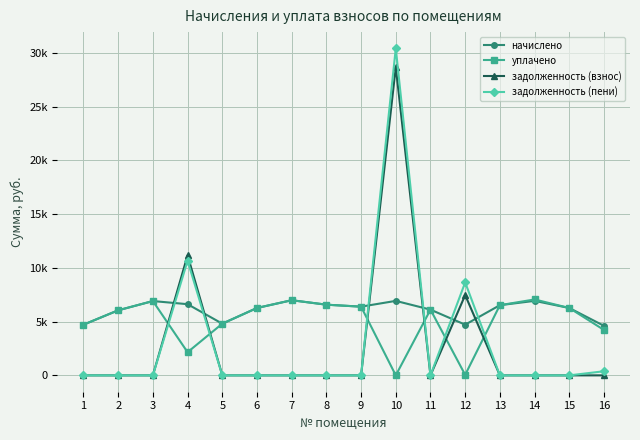

Which series has the largest total across all categories?

начислено